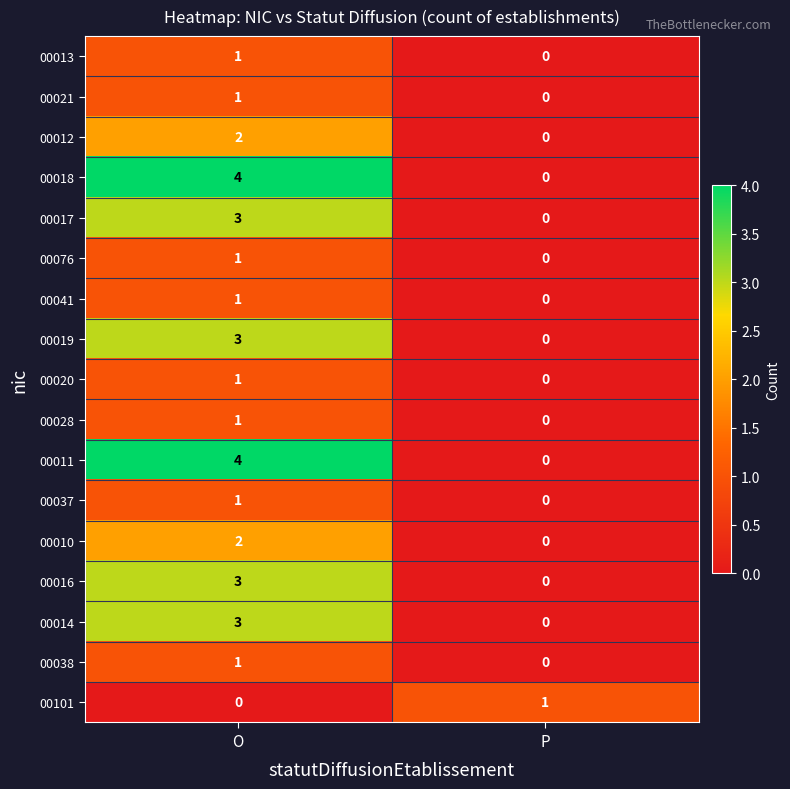

What is the sum of all 00016 values?

3